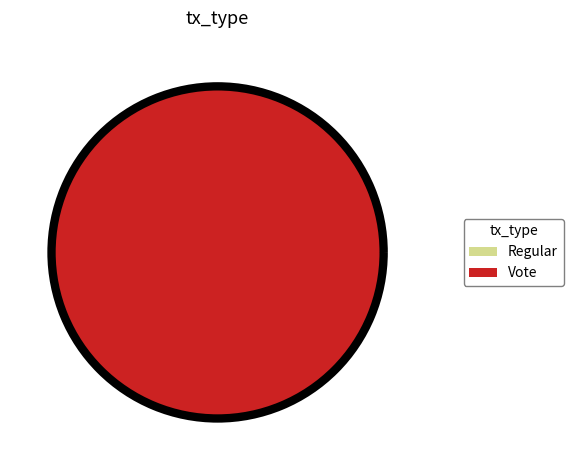

To the nearest percent, what is the average slice percentage?

50%